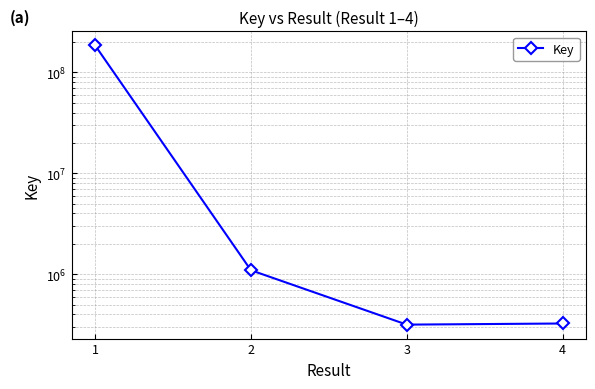

Reading left to right, transcribe all the data shown in this chart.

1=185225451	2=1094406	3=316283	4=324485